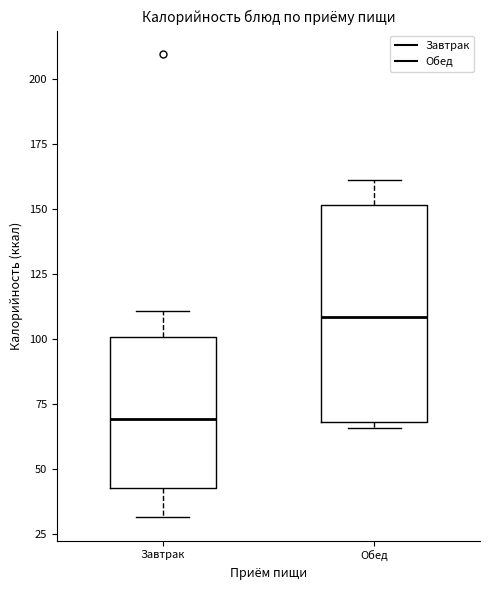

Which box has the lowest median line?

Завтрак